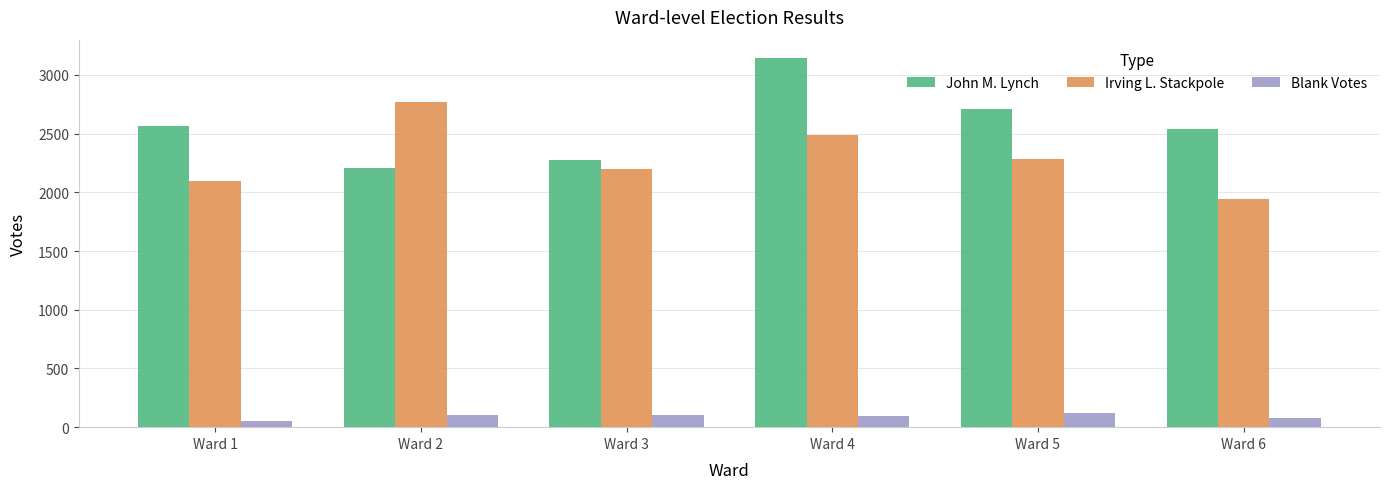

What is the total value across all series at Ward 1?

4719